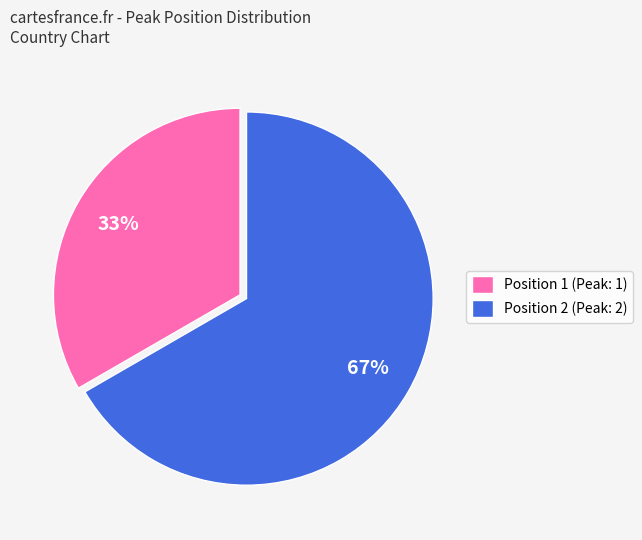

Is the sum of Position 1 (Peak: 1) and Position 2 (Peak: 2) greater than half?

Yes